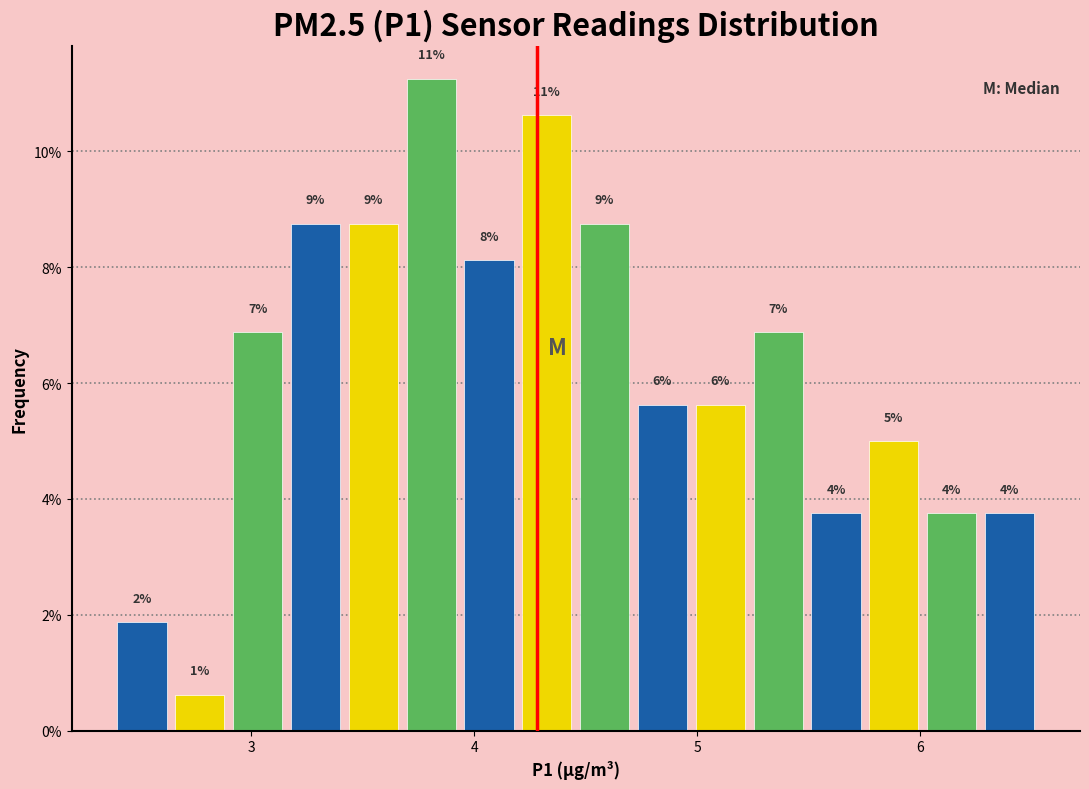

Read against the x-axis, roughly where is the centre of the tallest bar?

3.8